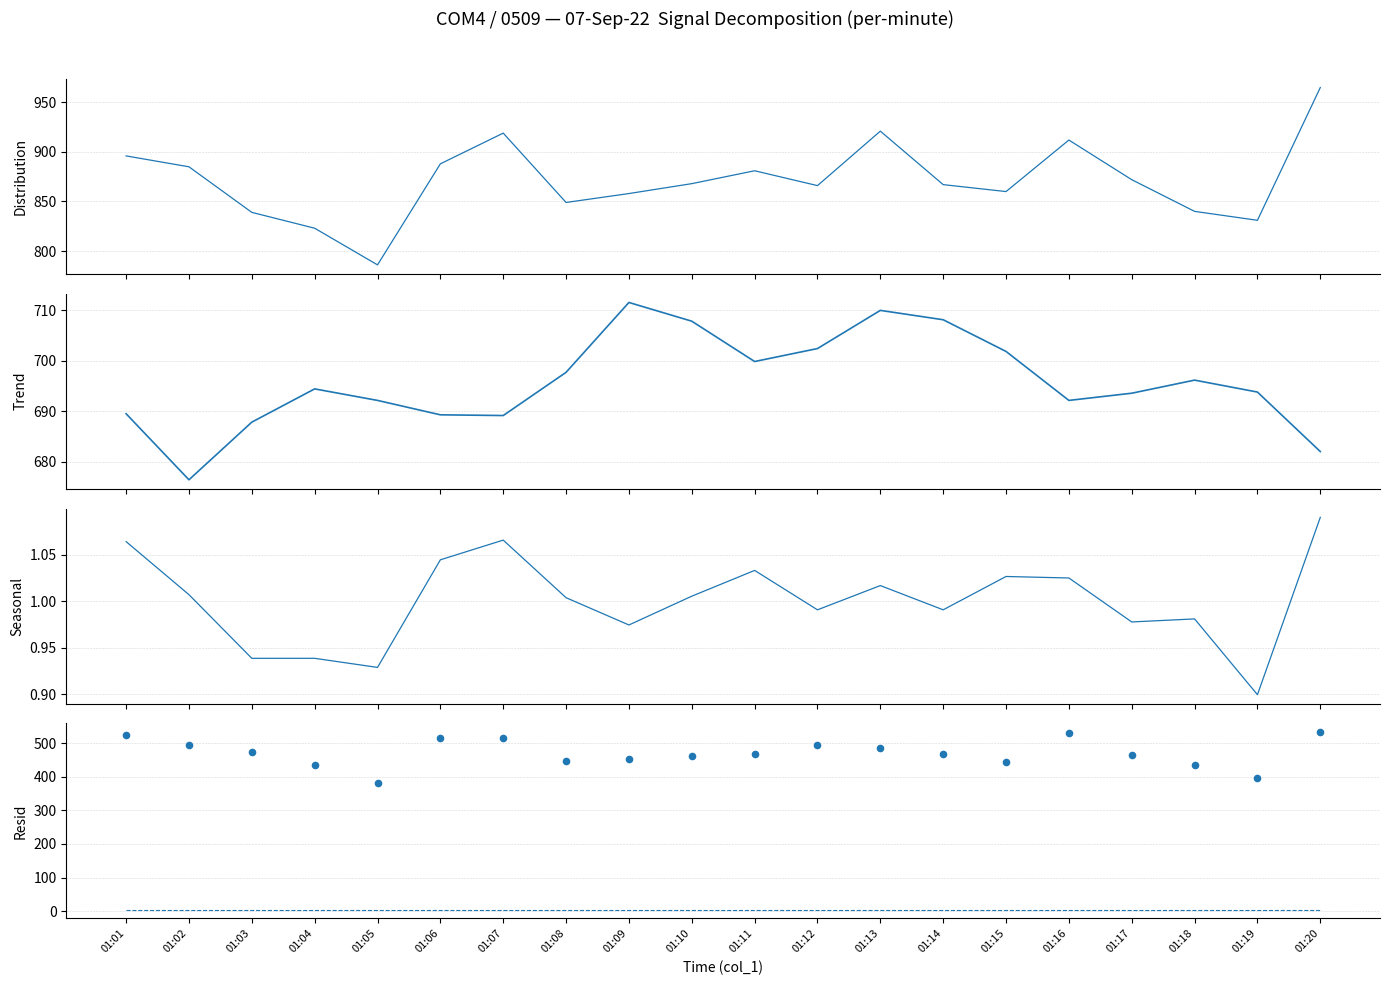

What is the total value across all series at 01:06?

2098.3